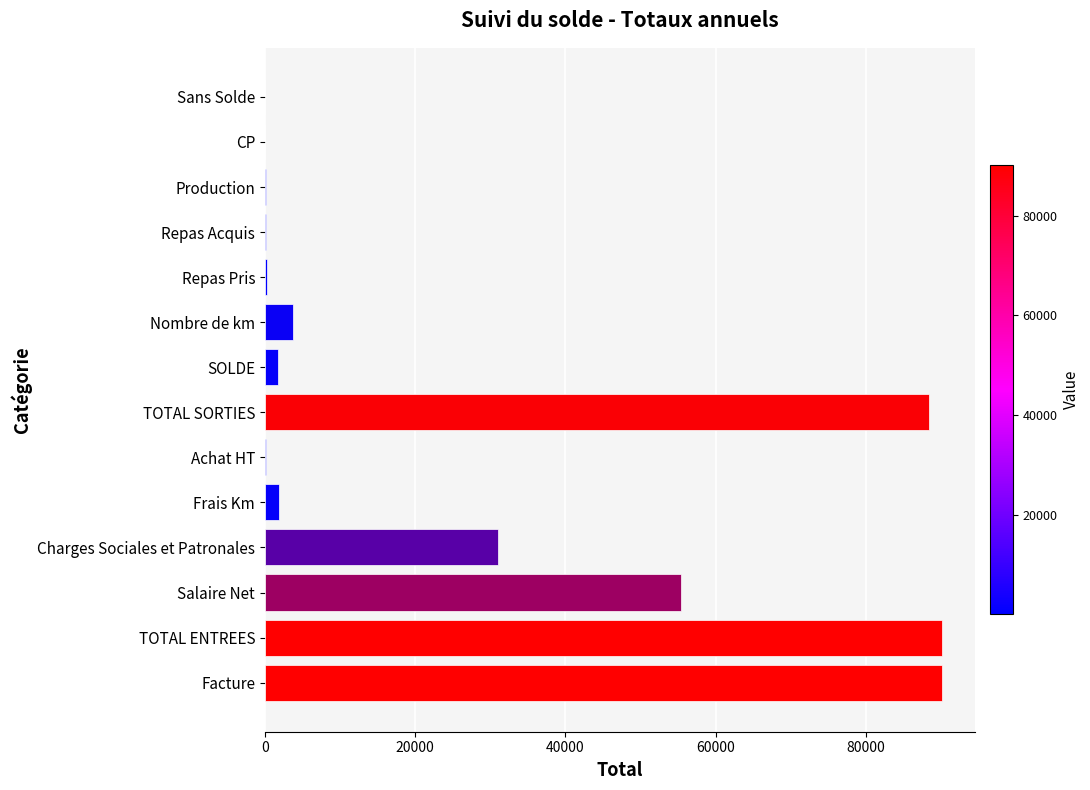

What is the sum of all values?

362914.5